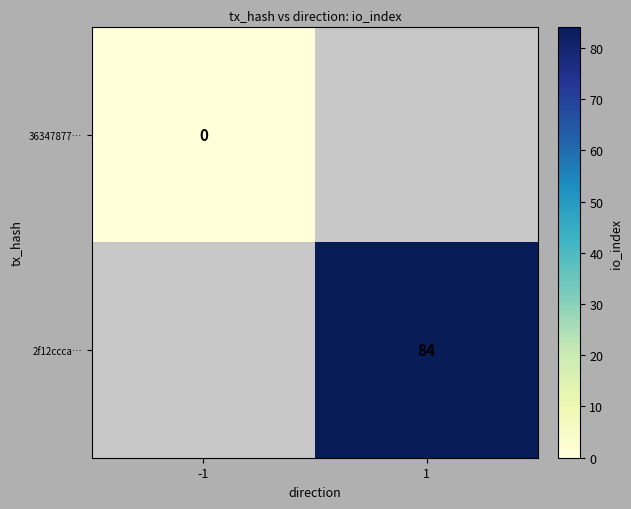

Is it true that 2f12ccca… equals 55 at 1?

False